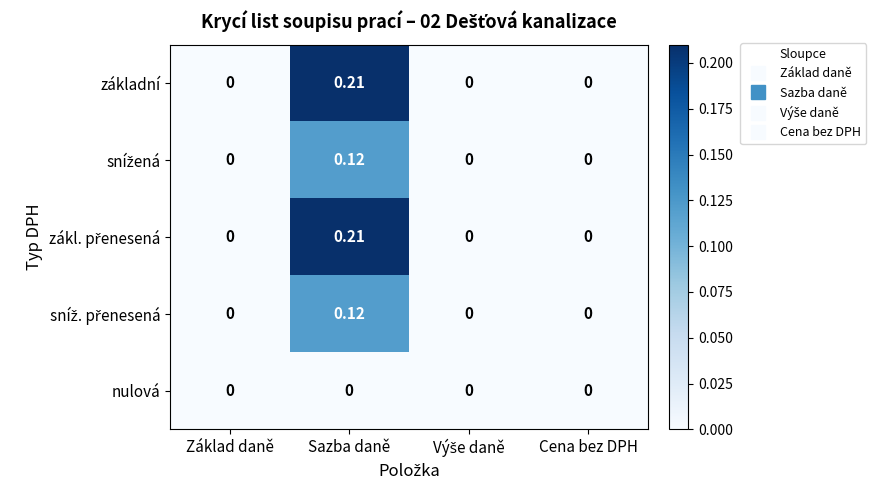

How many distinct data groups are displayed?

5